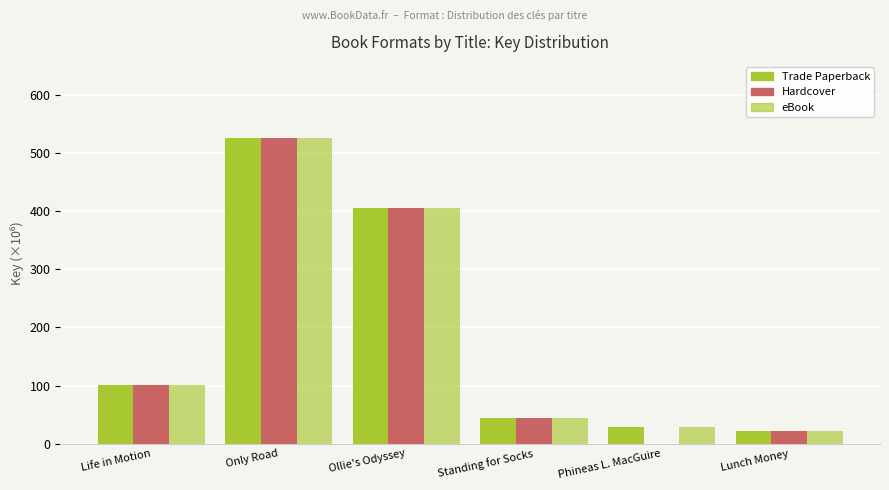

List the labels in order of Trade Paperback value, smallest first.

Lunch Money, Phineas L. MacGuire, Standing for Socks, Life in Motion, Ollie's Odyssey, Only Road